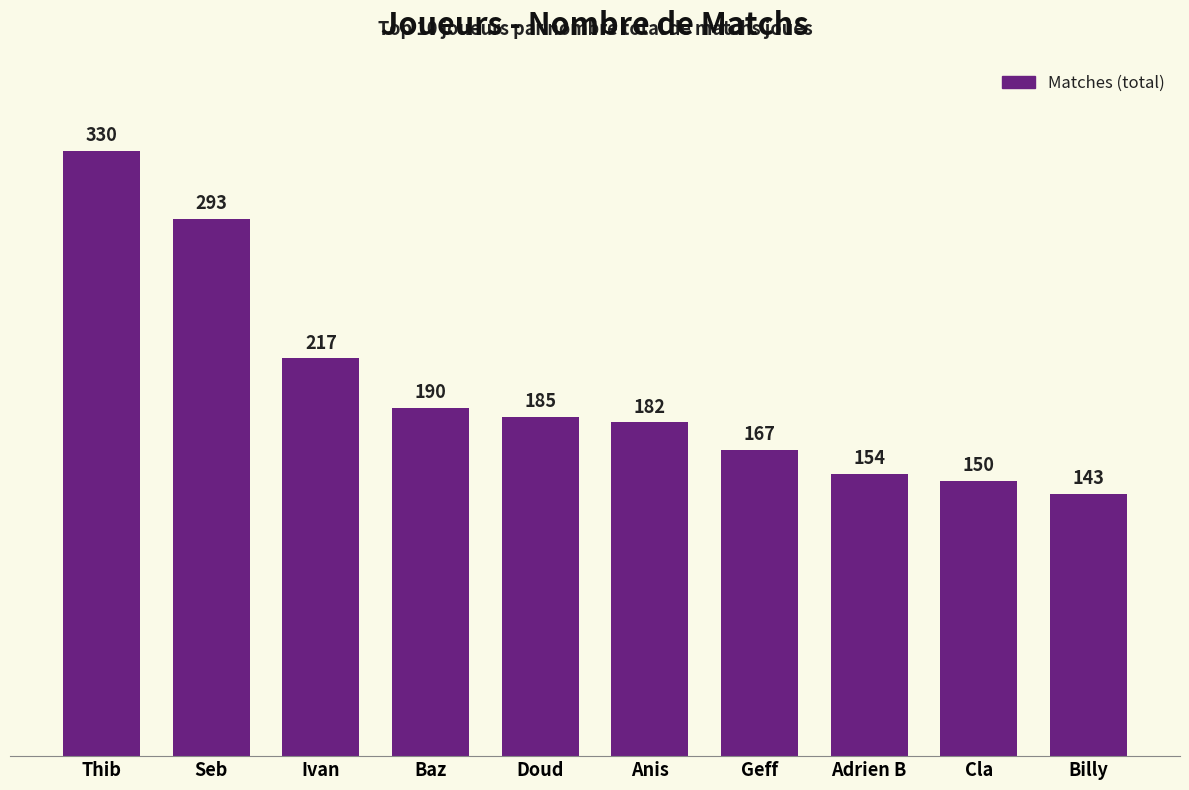

Rank the categories by value from lowest to highest.

Billy, Cla, Adrien B, Geff, Anis, Doud, Baz, Ivan, Seb, Thib